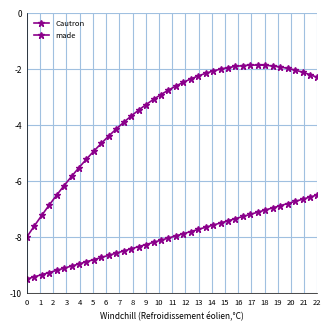

Count the number of categories in the chart.

40